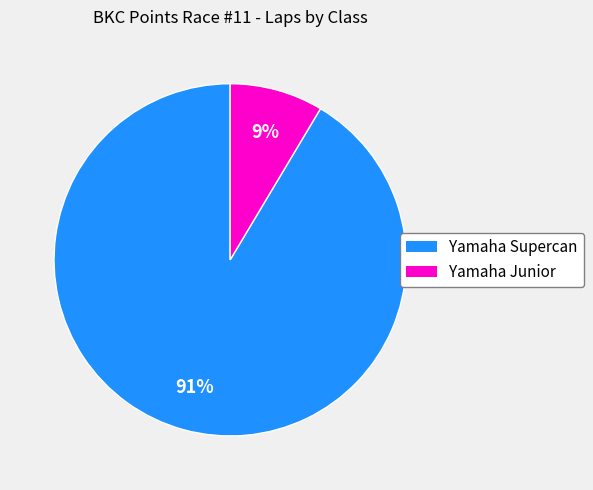

Does any single category account for the majority?

Yes